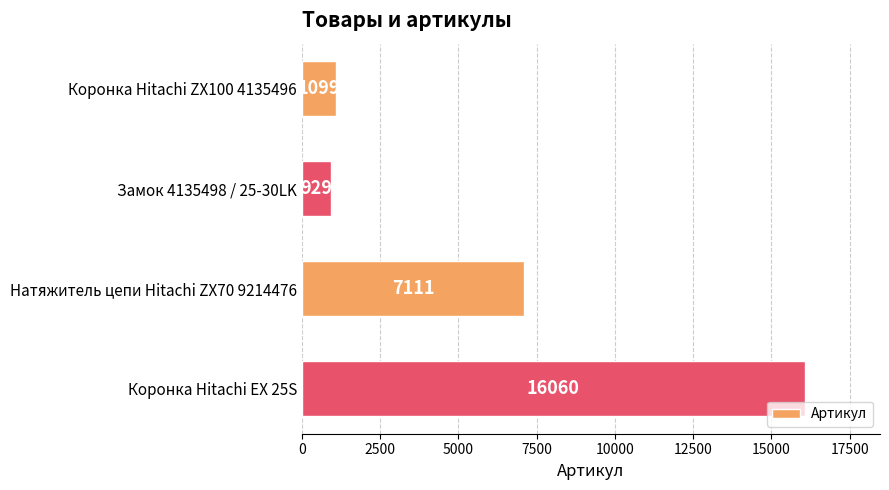

What is the ratio of the value at Натяжитель цепи Hitachi ZX70 9214476 to the value at Коронка Hitachi EX 25S?

0.4